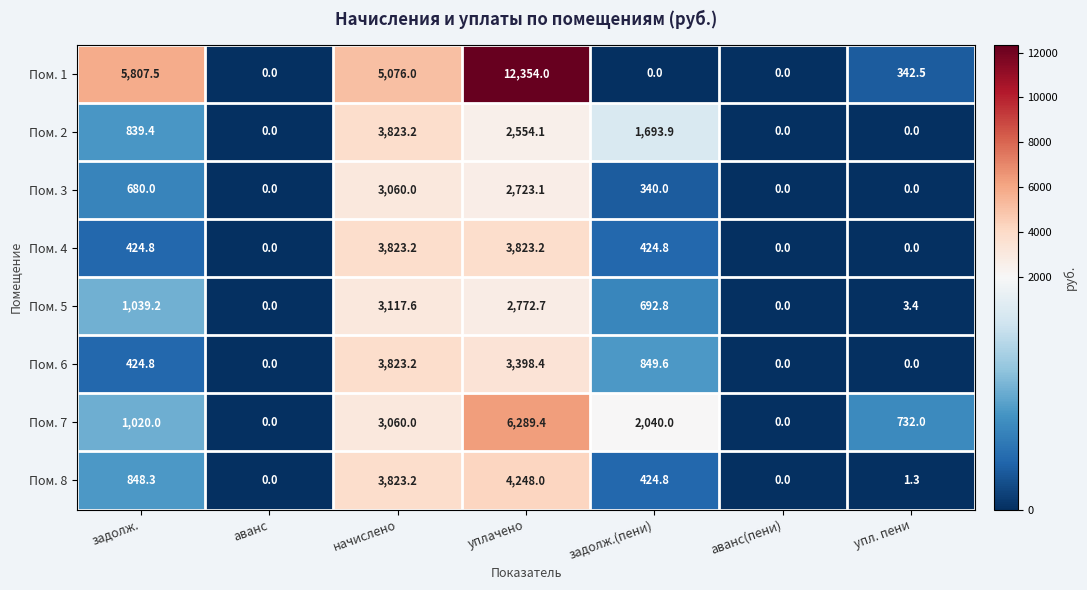

What is the sum of all Пом. 8 values?

9345.6